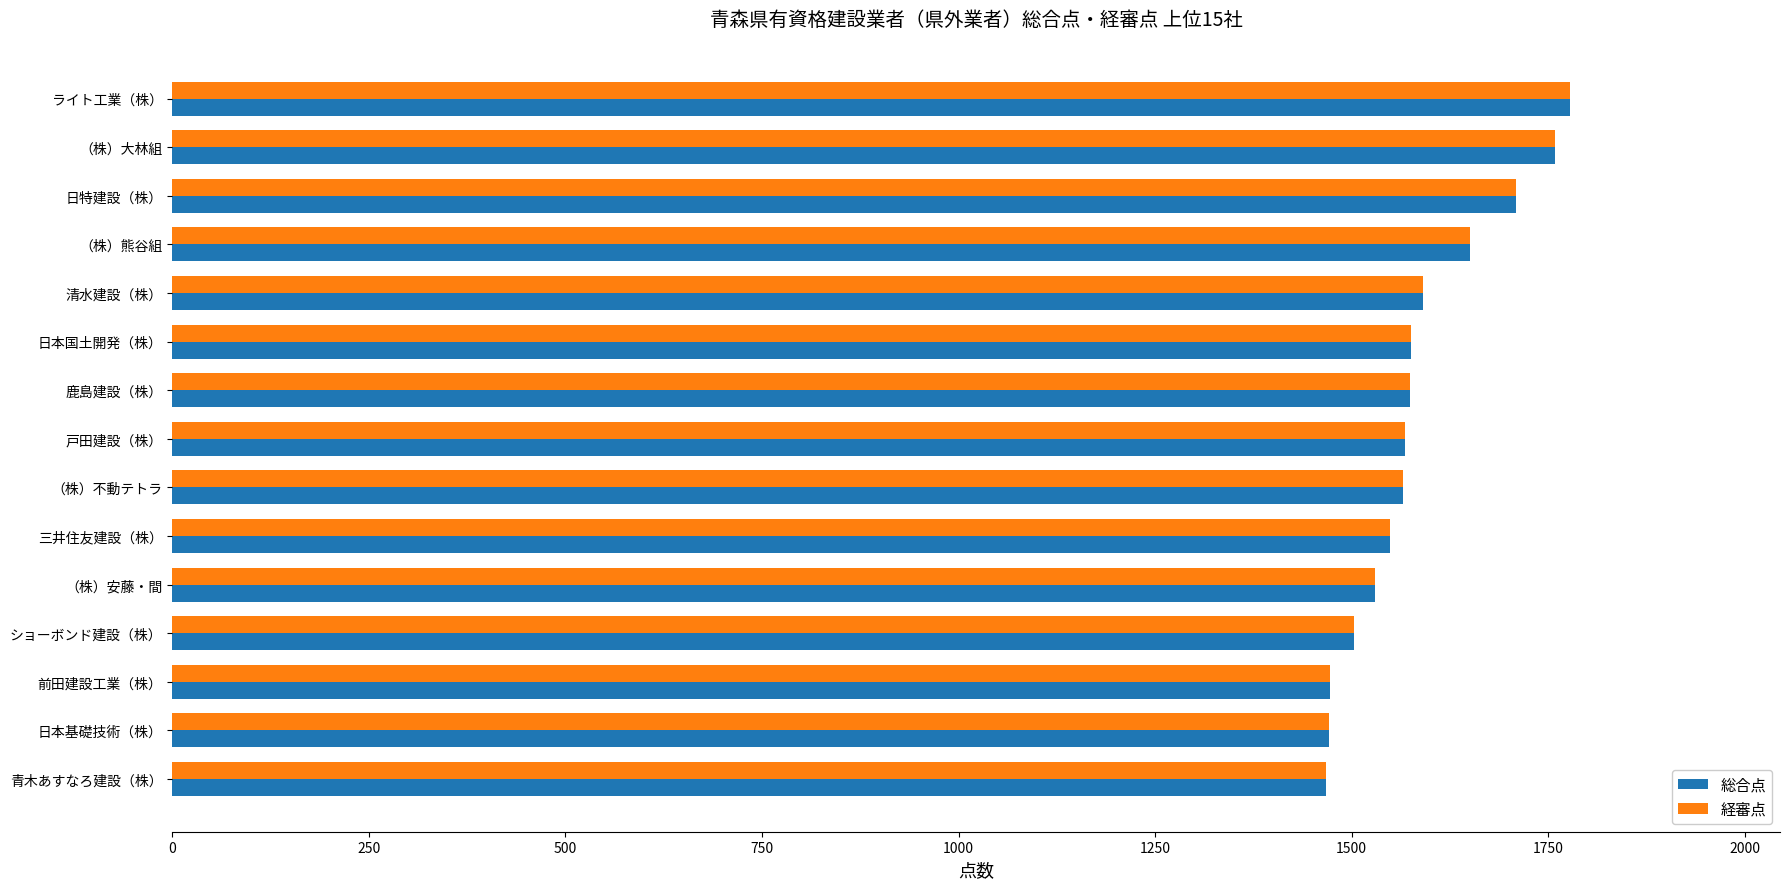

Is the value of 経審点 at 日特建設（株） greater than the value of 総合点 at 日本国土開発（株）?

Yes